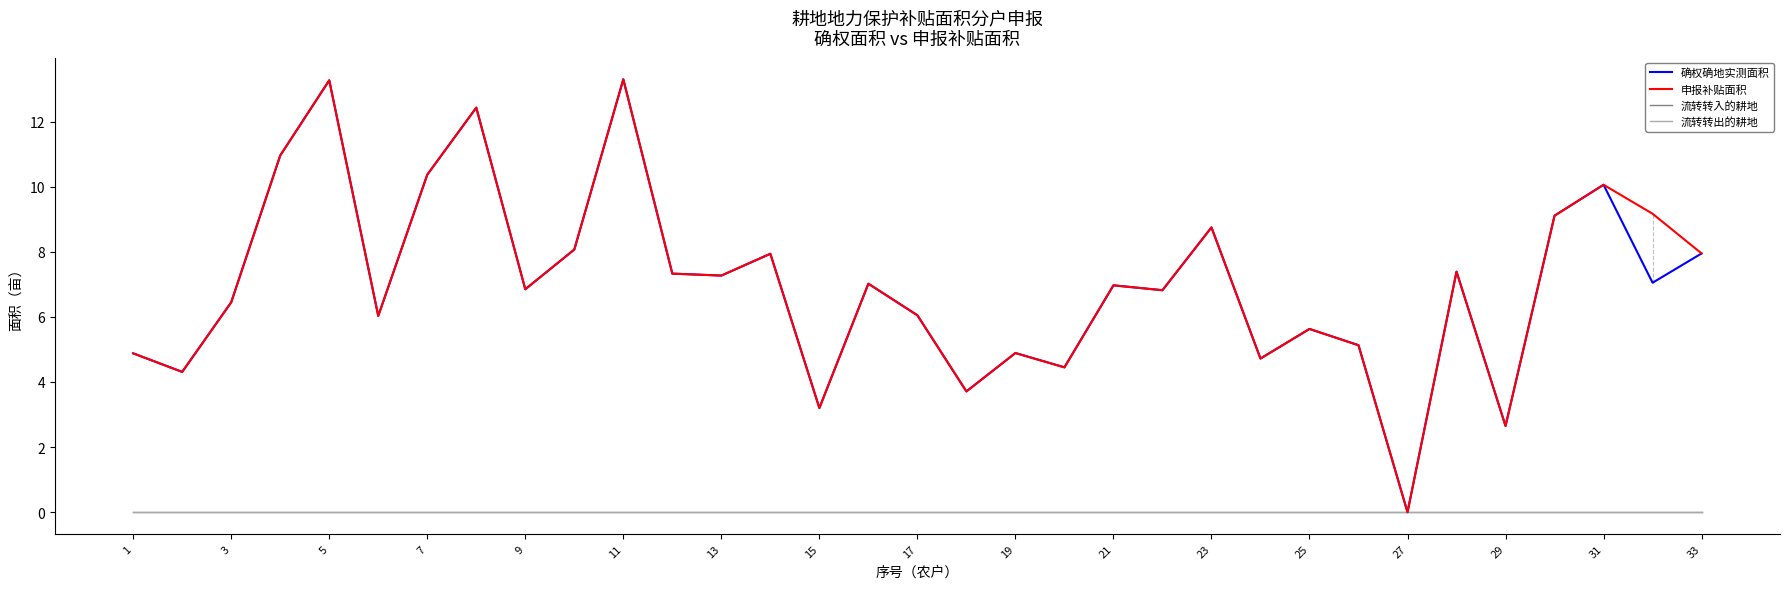

Does the chart have visible grid lines?

No